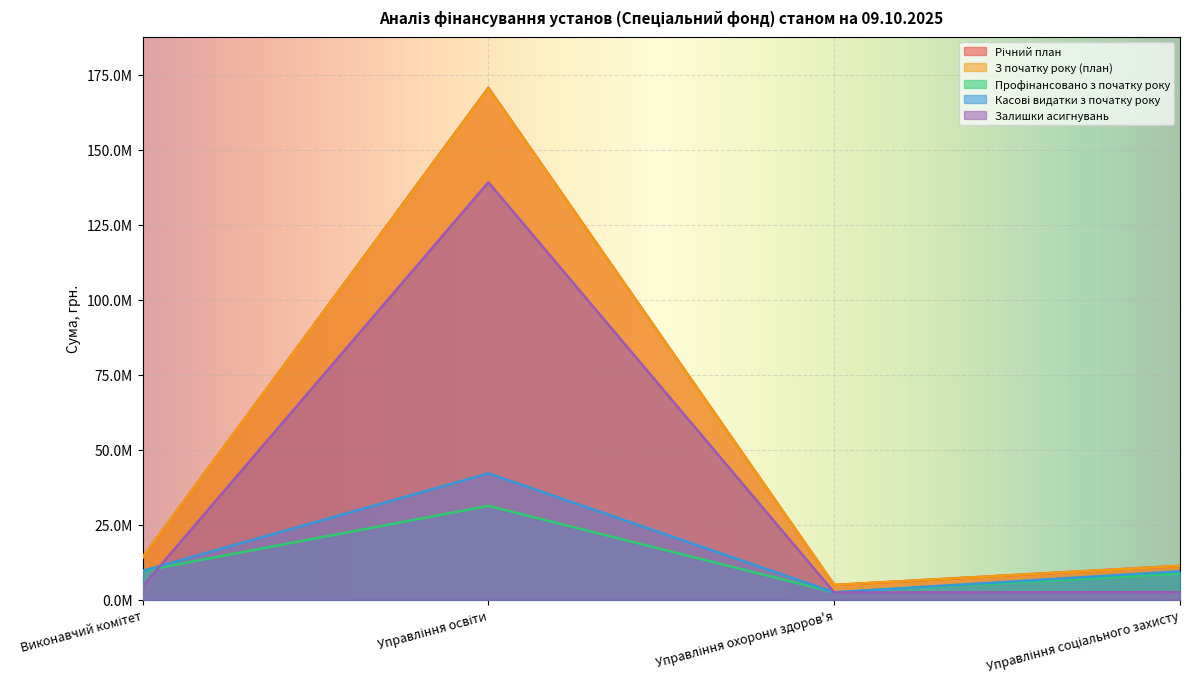

Does the chart display data point markers on the line(s)?

No